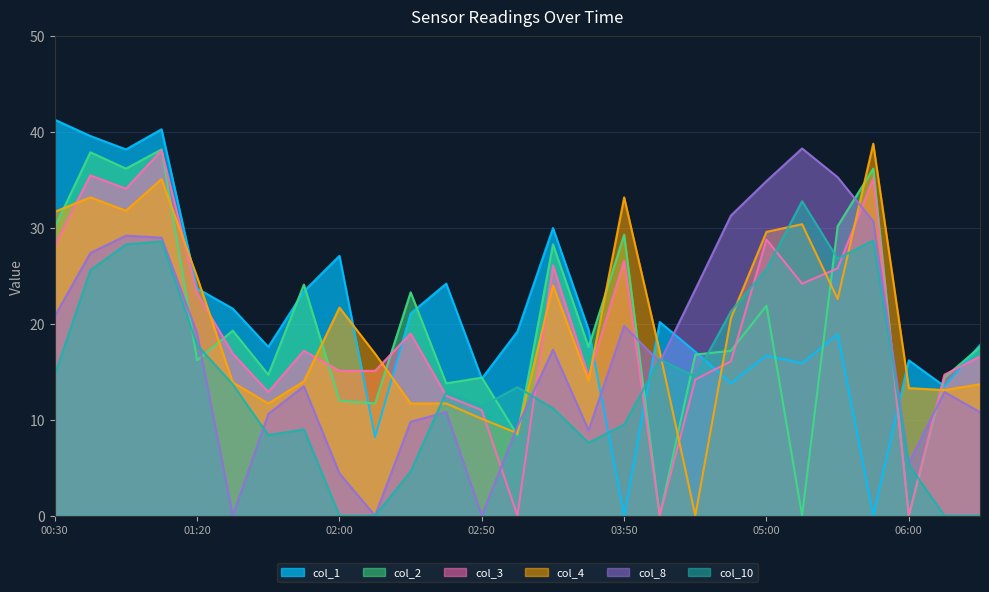

Rank the series at 2008/10/15 06:20 from highest to lowest value.

col_1, col_2, col_3, col_4, col_8, col_10